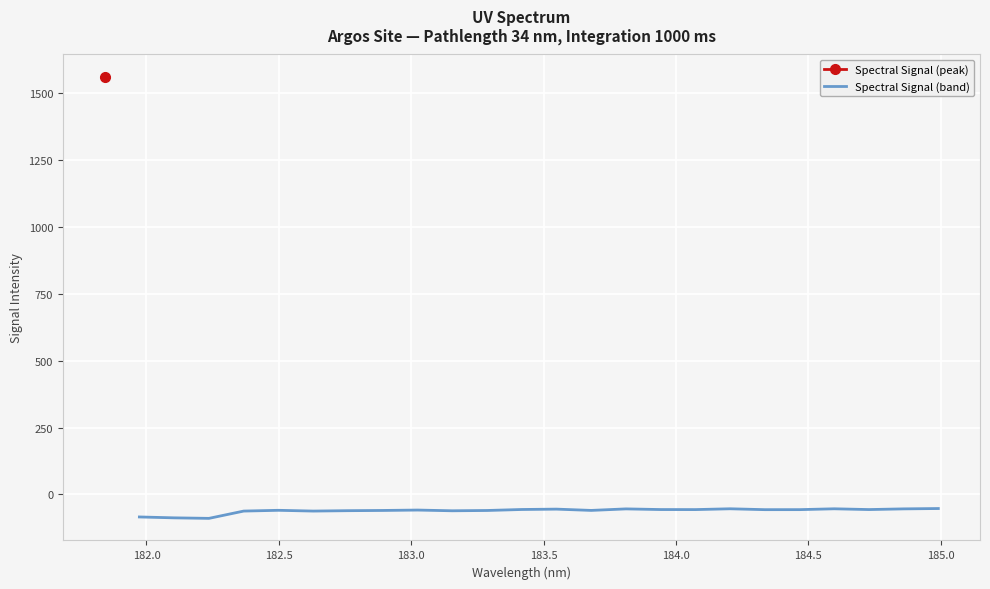

What is the maximum value for Spectral Signal (band)?

-53.1